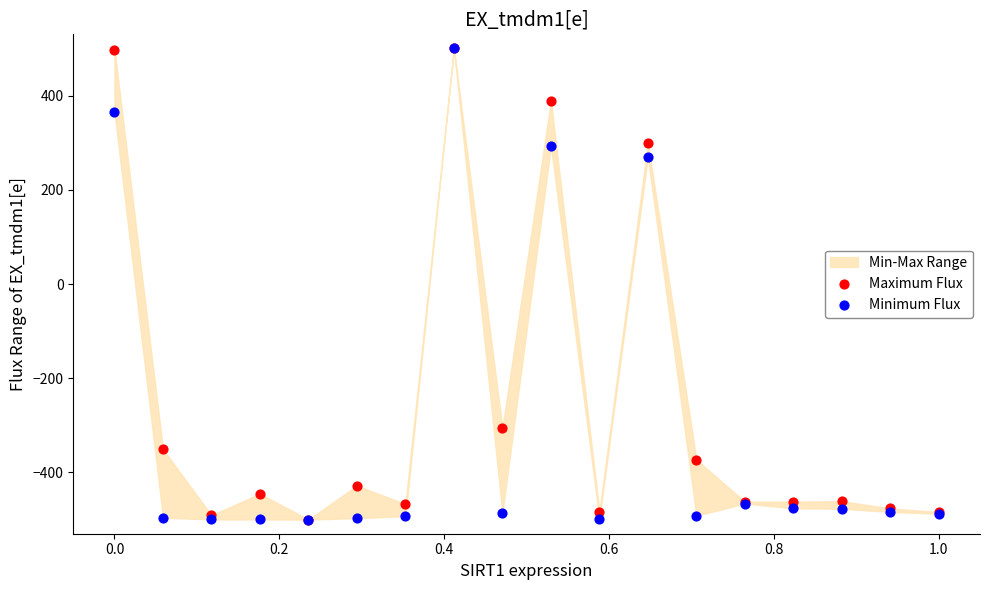

Across all series, what Y value is closest to 0?

270.2